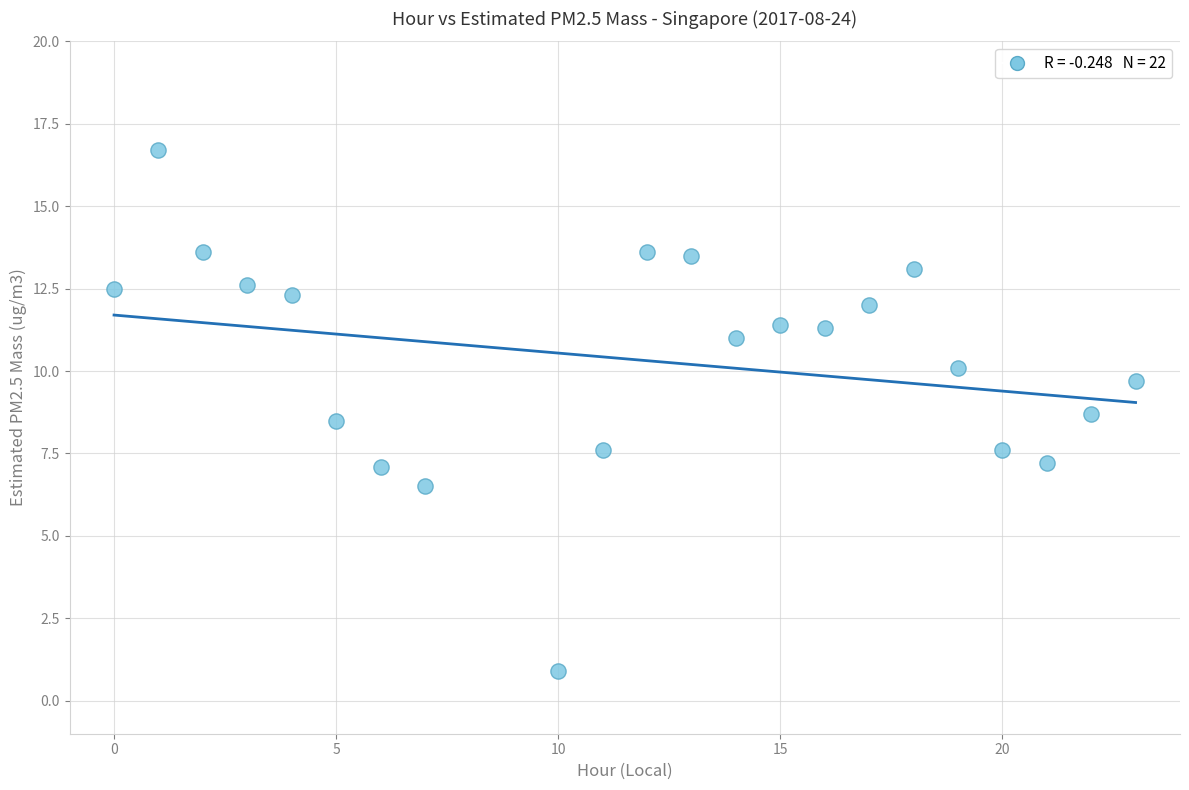

What is the range of Y values (max minus min)?

15.8